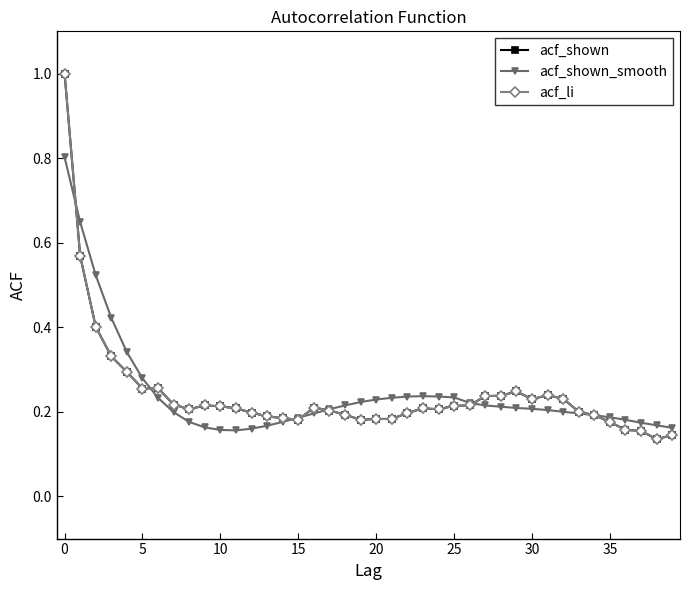

True or false: acf_shown_smooth has more than 0 interior local peaks.

True